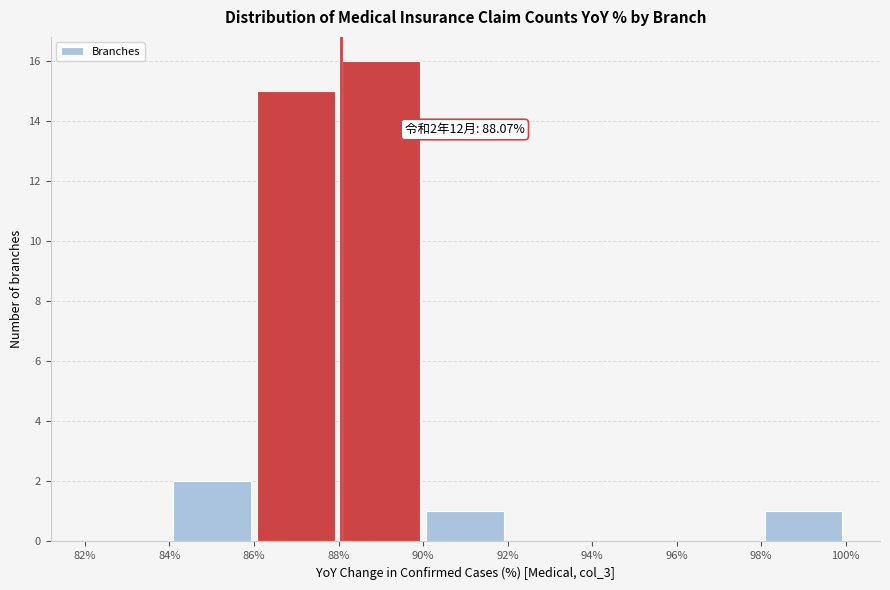

Which range on the x-axis has the tallest bar?

88% to 90%